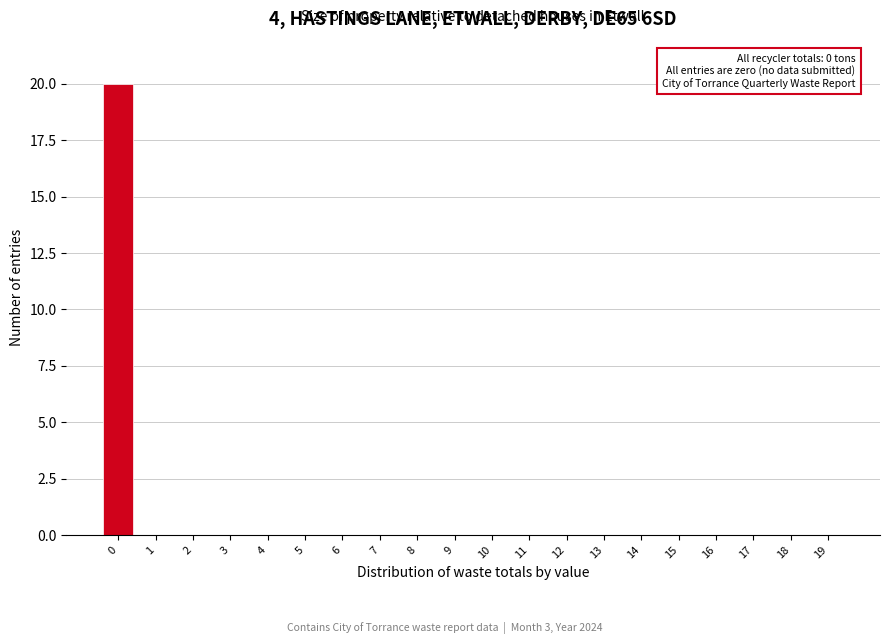

Reading right to left, list all the values displayed in this chart.

19=0	18=0	17=0	16=0	15=0	14=0	13=0	12=0	11=0	10=0	9=0	8=0	7=0	6=0	5=0	4=0	3=0	2=0	1=0	0=20